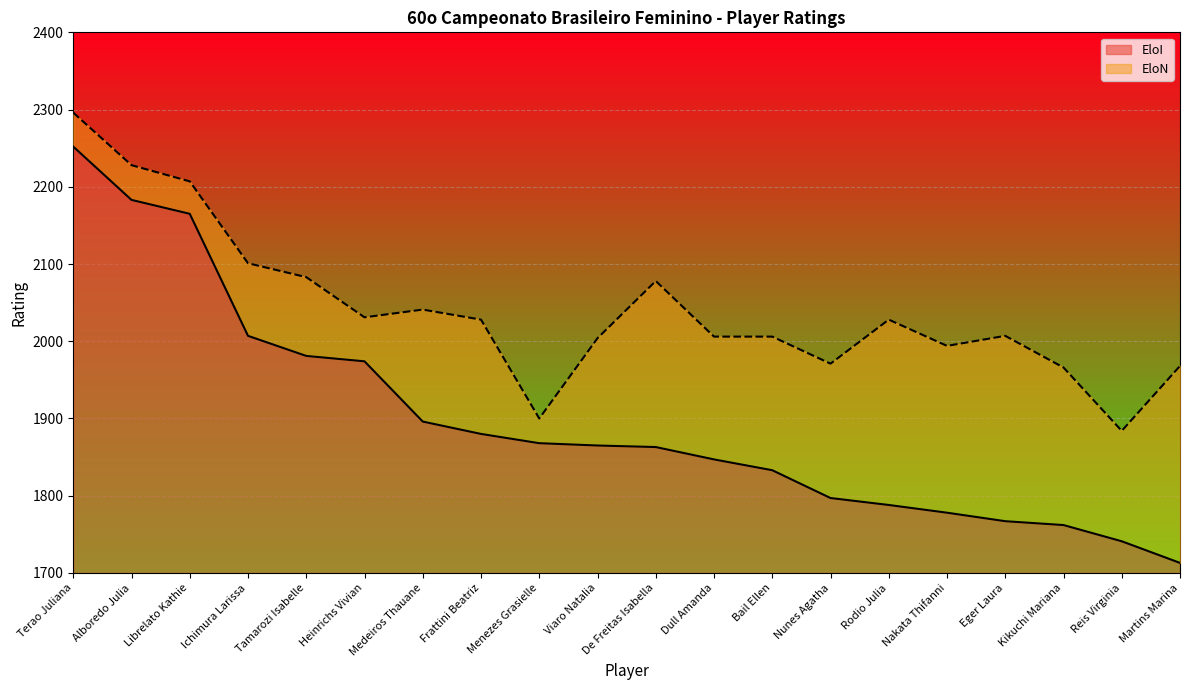

What is the minimum value shown in the chart?

1713